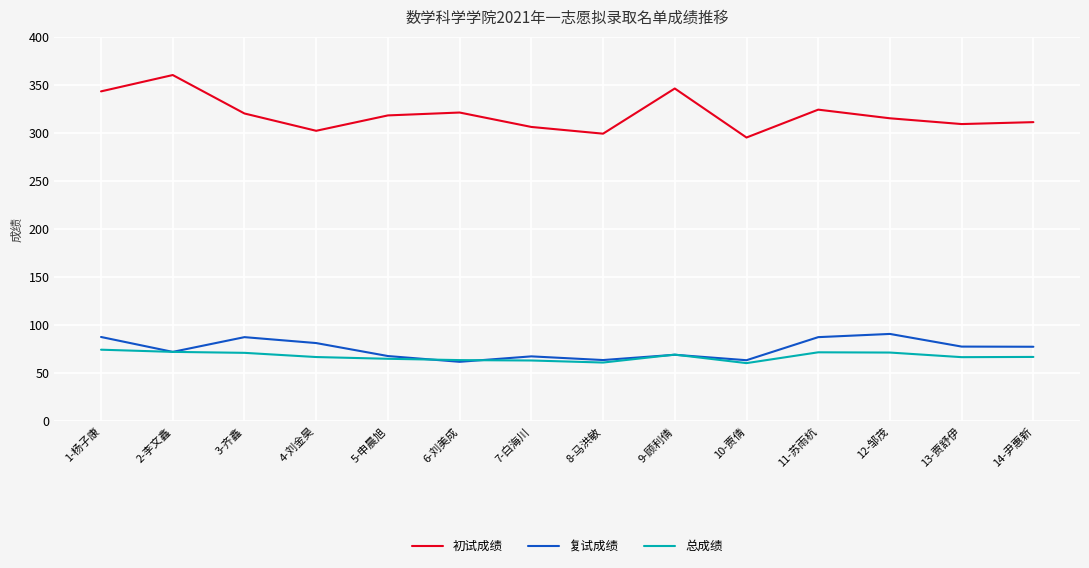

What position from the left is 14-尹惠新?

14